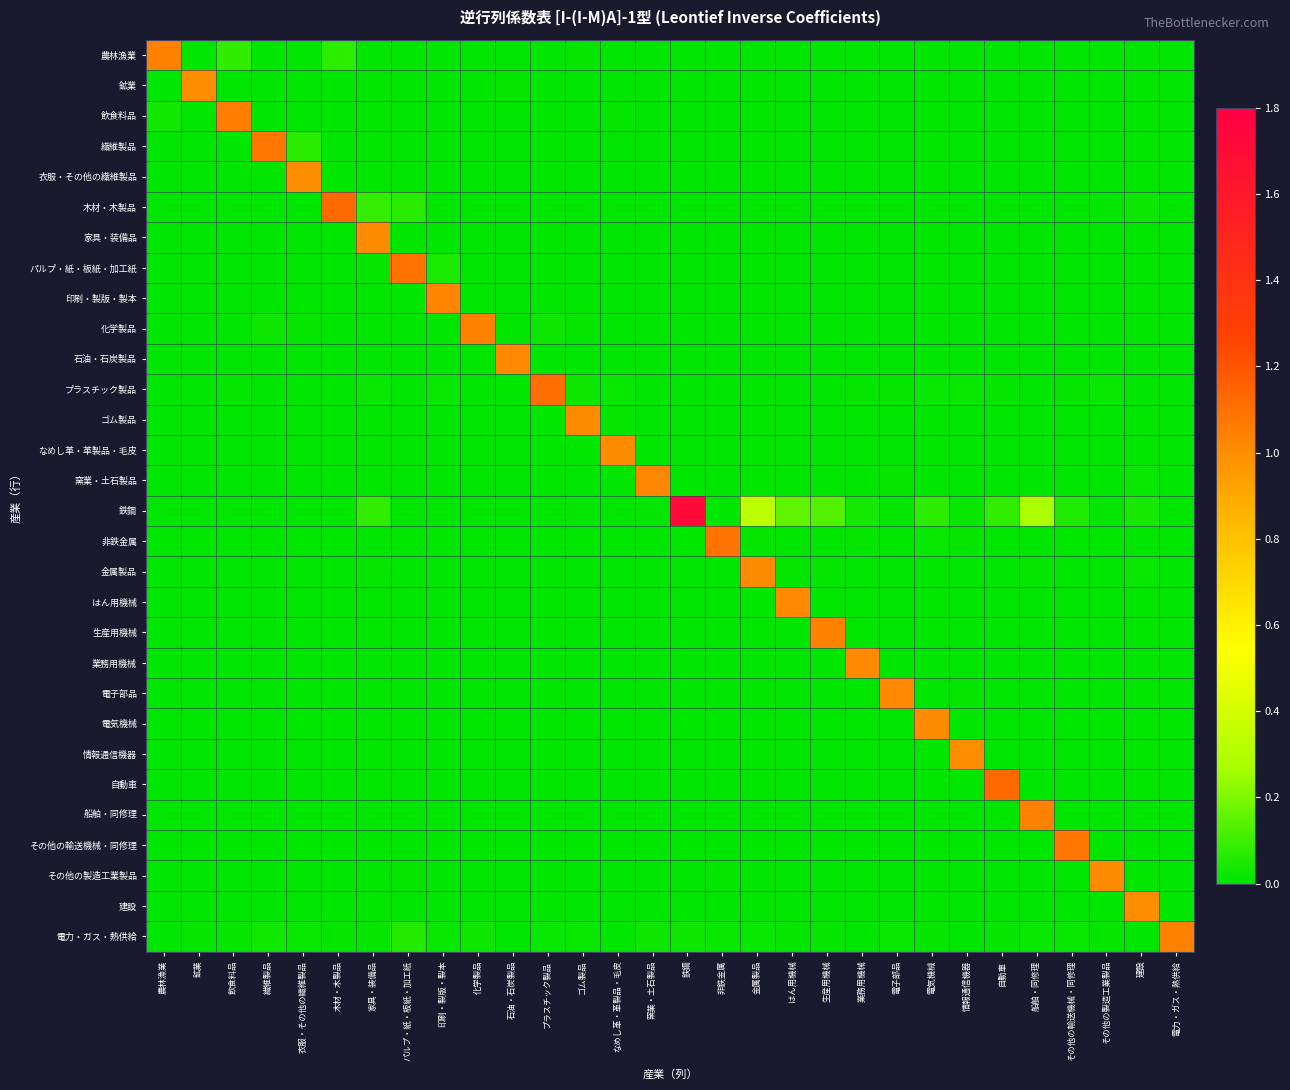

Which series has the largest range (max minus min)?

鉄鋼